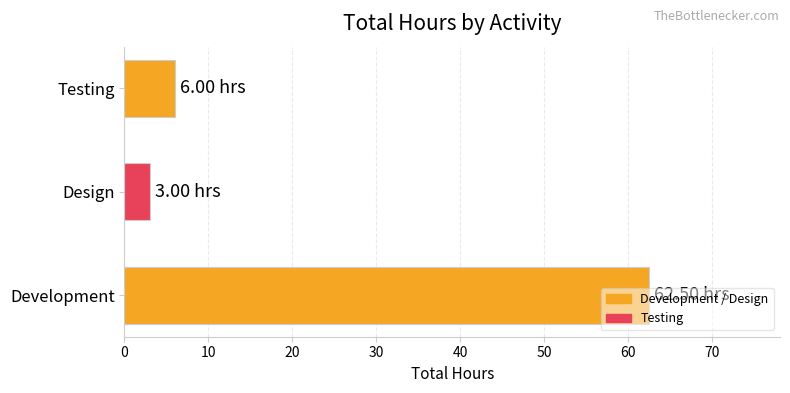

Rank the categories by value from highest to lowest.

Development, Testing, Design